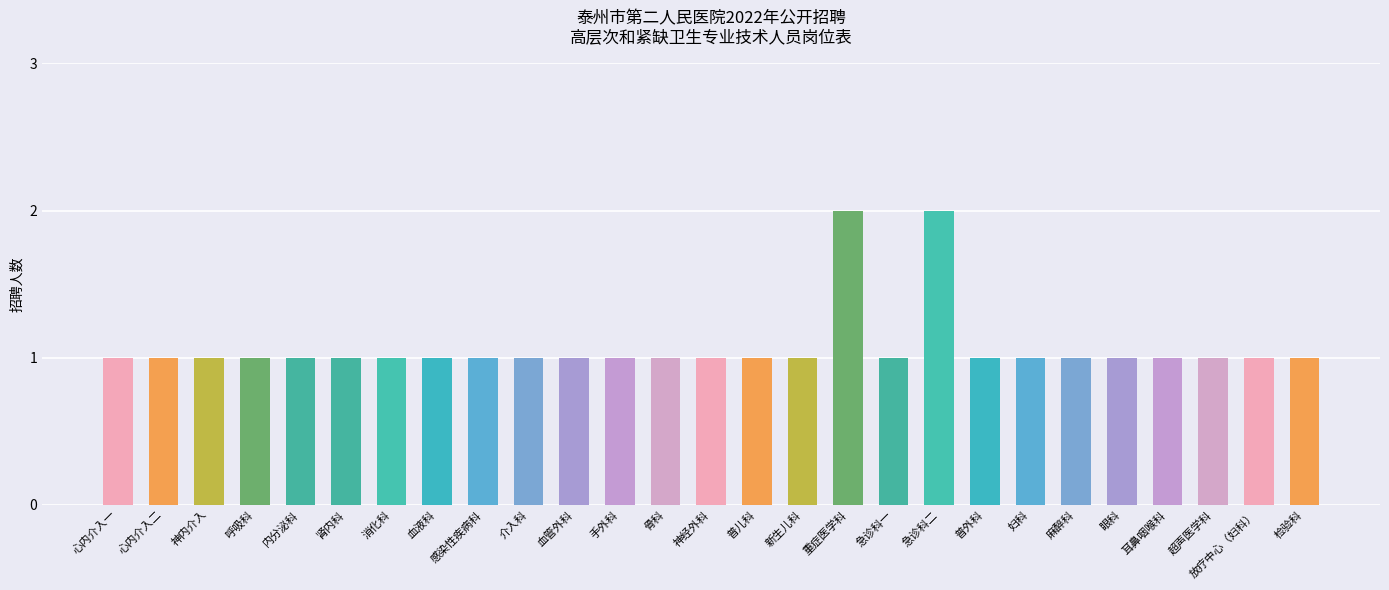

What is the label of the 13th bar from the left?

骨科